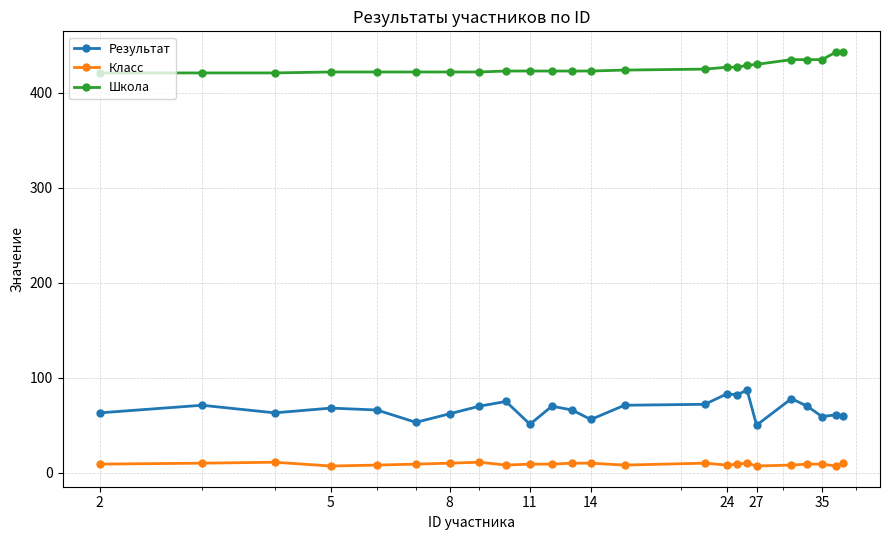

How many lines are shown in the chart?

3